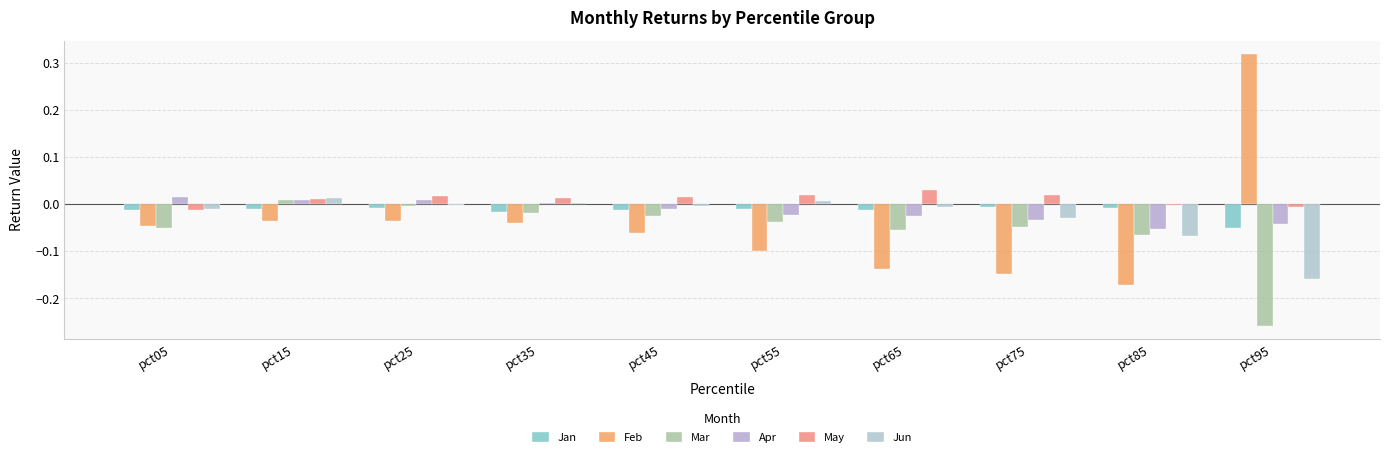

Which series changed the most between pct25 and pct35?

Mar